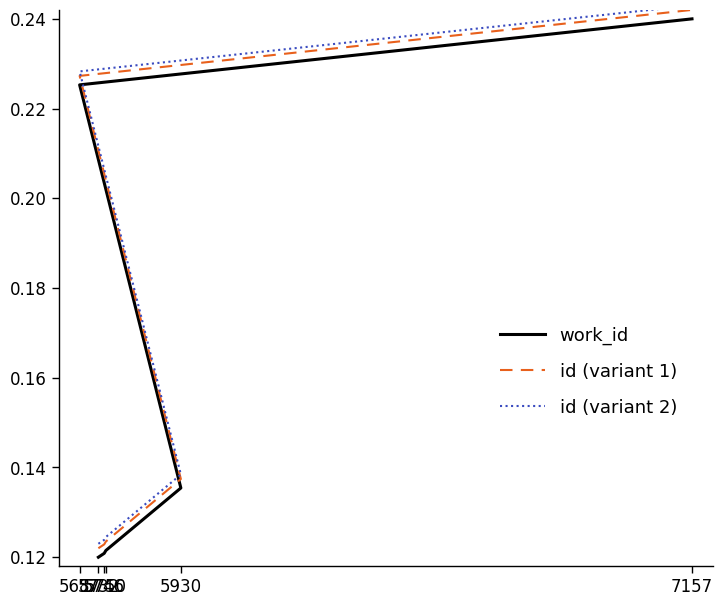

At how many categories does at least one series exceed 0?

6